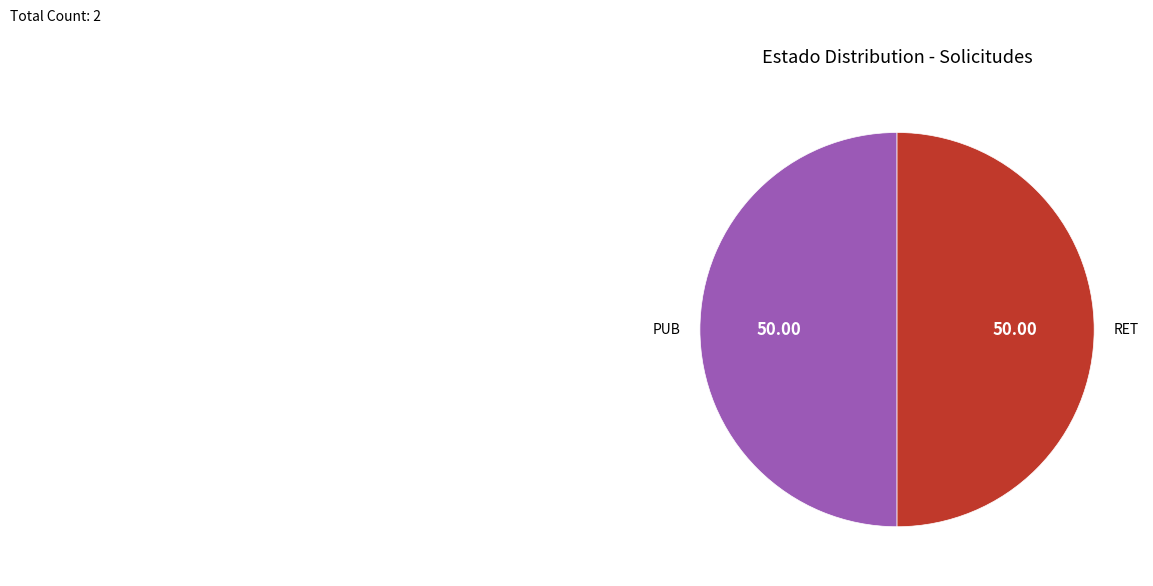

Do RET and PUB together represent more than half of the pie?

Yes